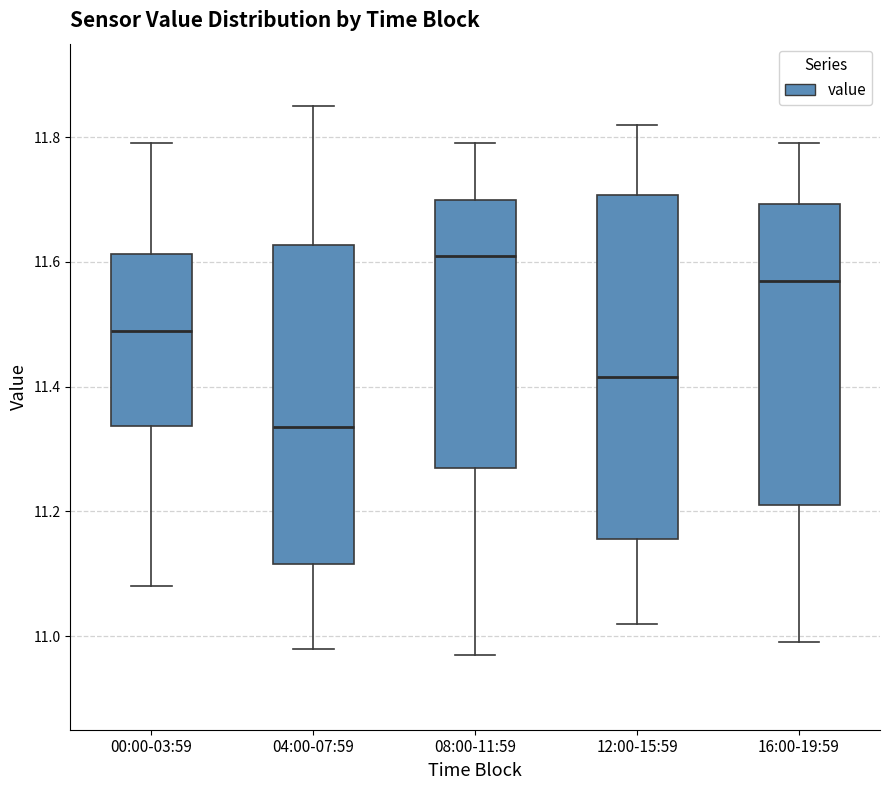

Reading left to right, read every box against the y-axis: the position of its median line, the range the box covers, and the ends of its whiskers. The values are not printed on the chart, so give them approximately, as read against the axis.

00:00-03:59: median 11.50, box 11.34 to 11.62, whiskers 11.08 to 11.80
04:00-07:59: median 11.34, box 11.12 to 11.62, whiskers 10.98 to 11.86
08:00-11:59: median 11.62, box 11.28 to 11.70, whiskers 10.98 to 11.80
12:00-15:59: median 11.42, box 11.16 to 11.70, whiskers 11.02 to 11.82
16:00-19:59: median 11.58, box 11.22 to 11.70, whiskers 11.00 to 11.80